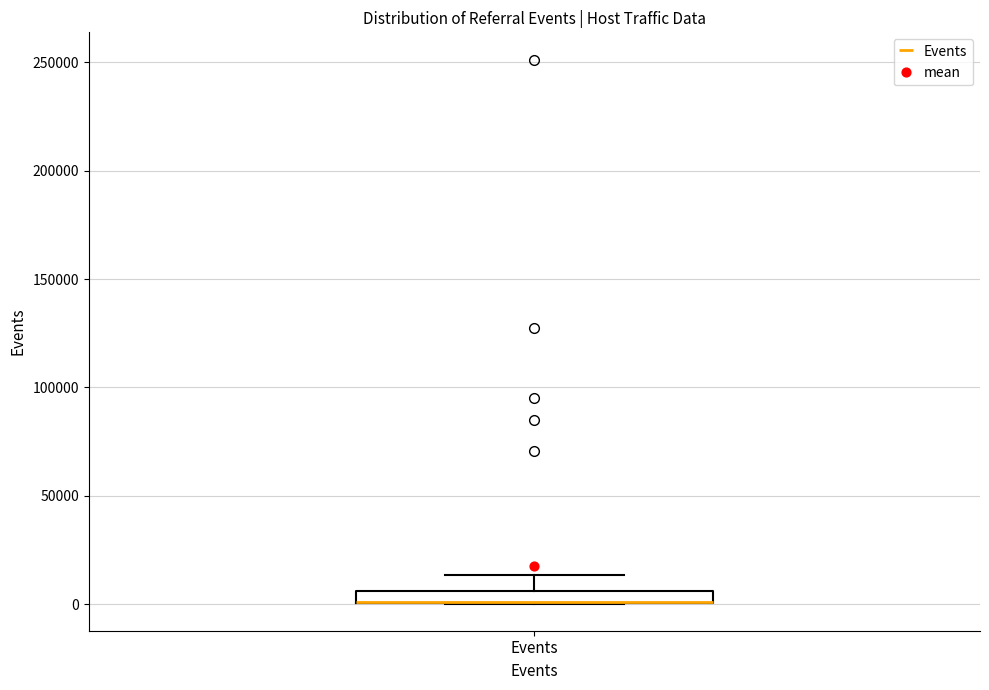

Where does the upper whisker of the box for Events end on the y-axis? The values are not printed on the chart, so give them approximately, as read against the axis.

15000